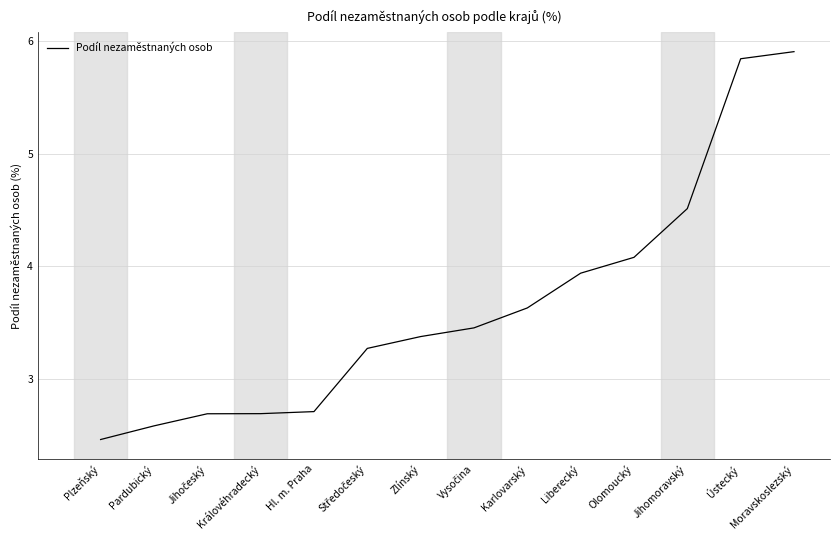

What position from the right is Zlínský?

8